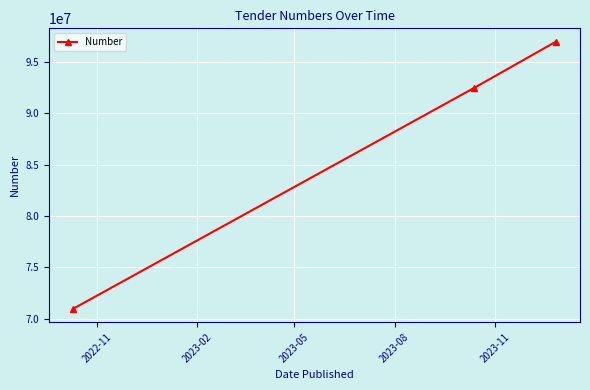

What is the value of the 3rd point from the left?

96966206